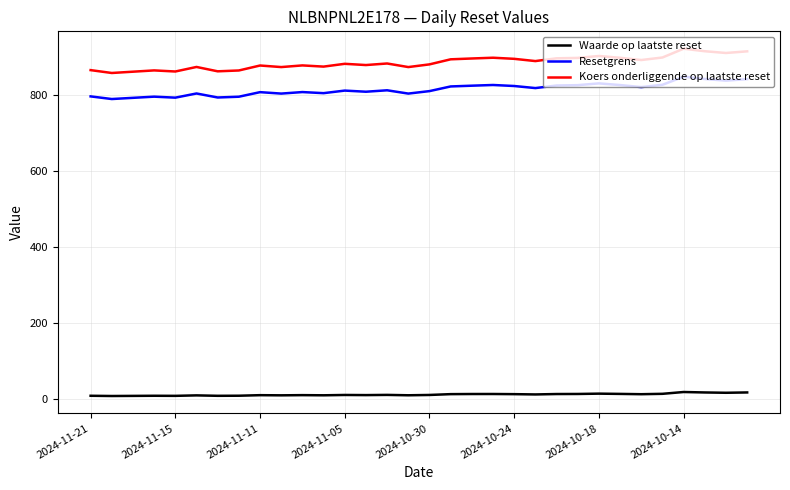

True or false: Resetgrens and Koers onderliggende op laatste reset intersect in this chart.

False